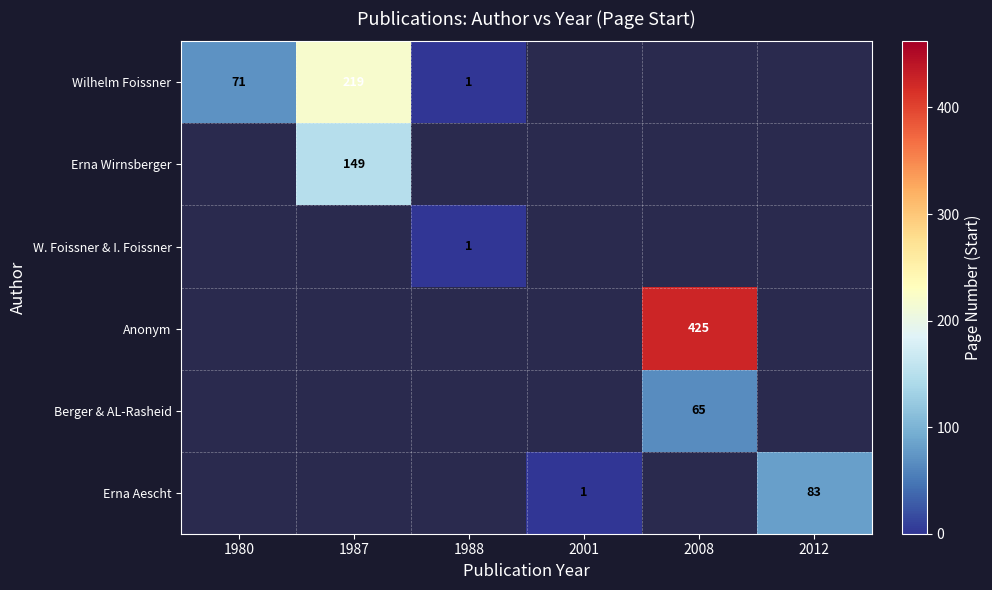

Is it true that Erna Aescht equals 1 at 2001?

True